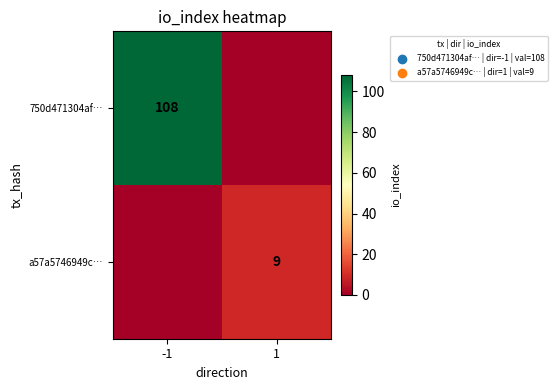

At which category is the sum across all series the highest?

-1